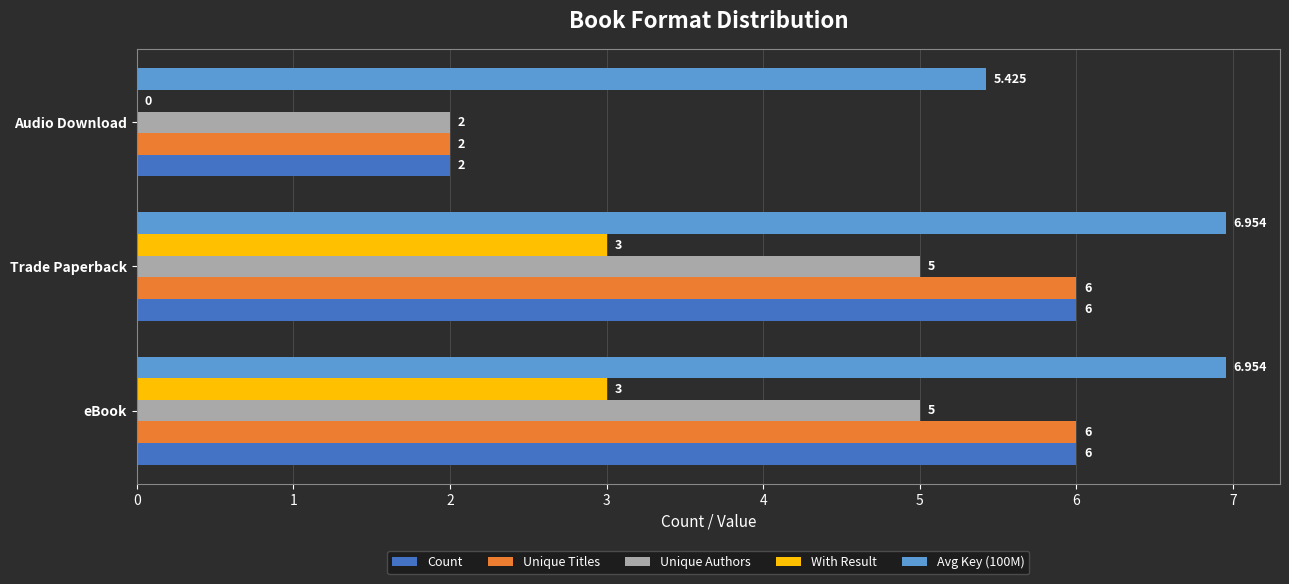

Count the number of categories in the chart.

3